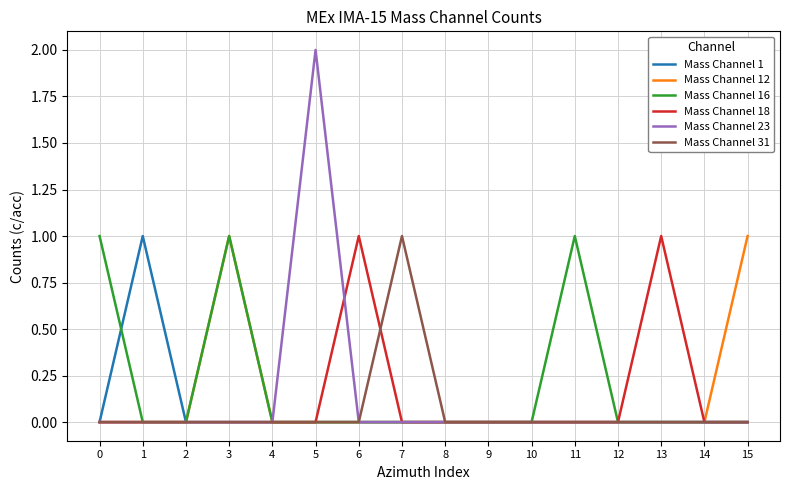

True or false: Mass Channel 23 has a value of -1 at 10.

False